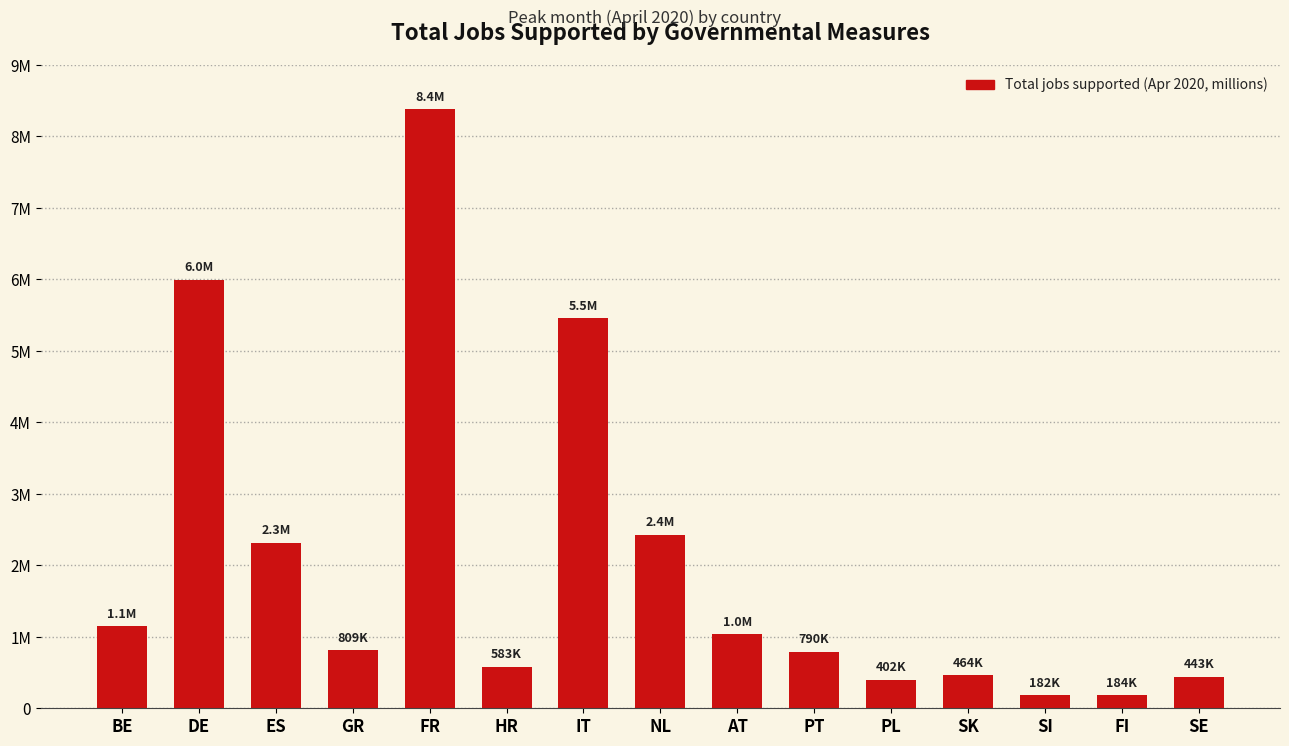

Are the bars horizontal?

No